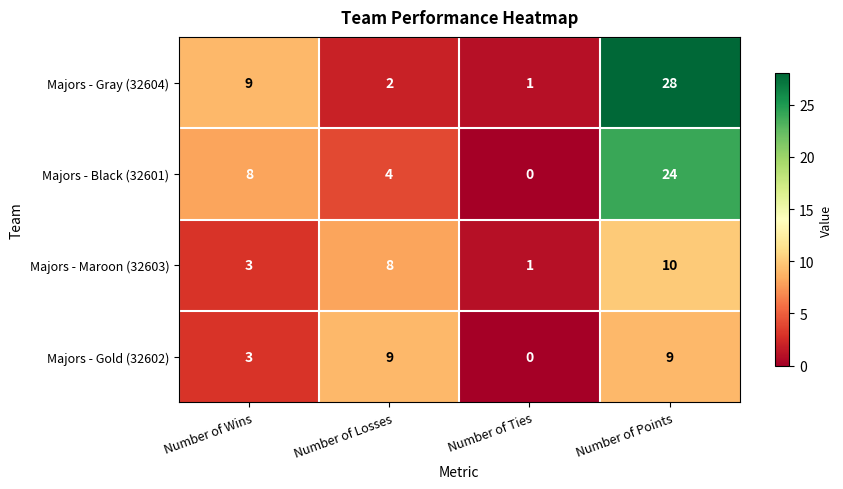

Which series has the largest range (max minus min)?

Majors - Gray (32604)